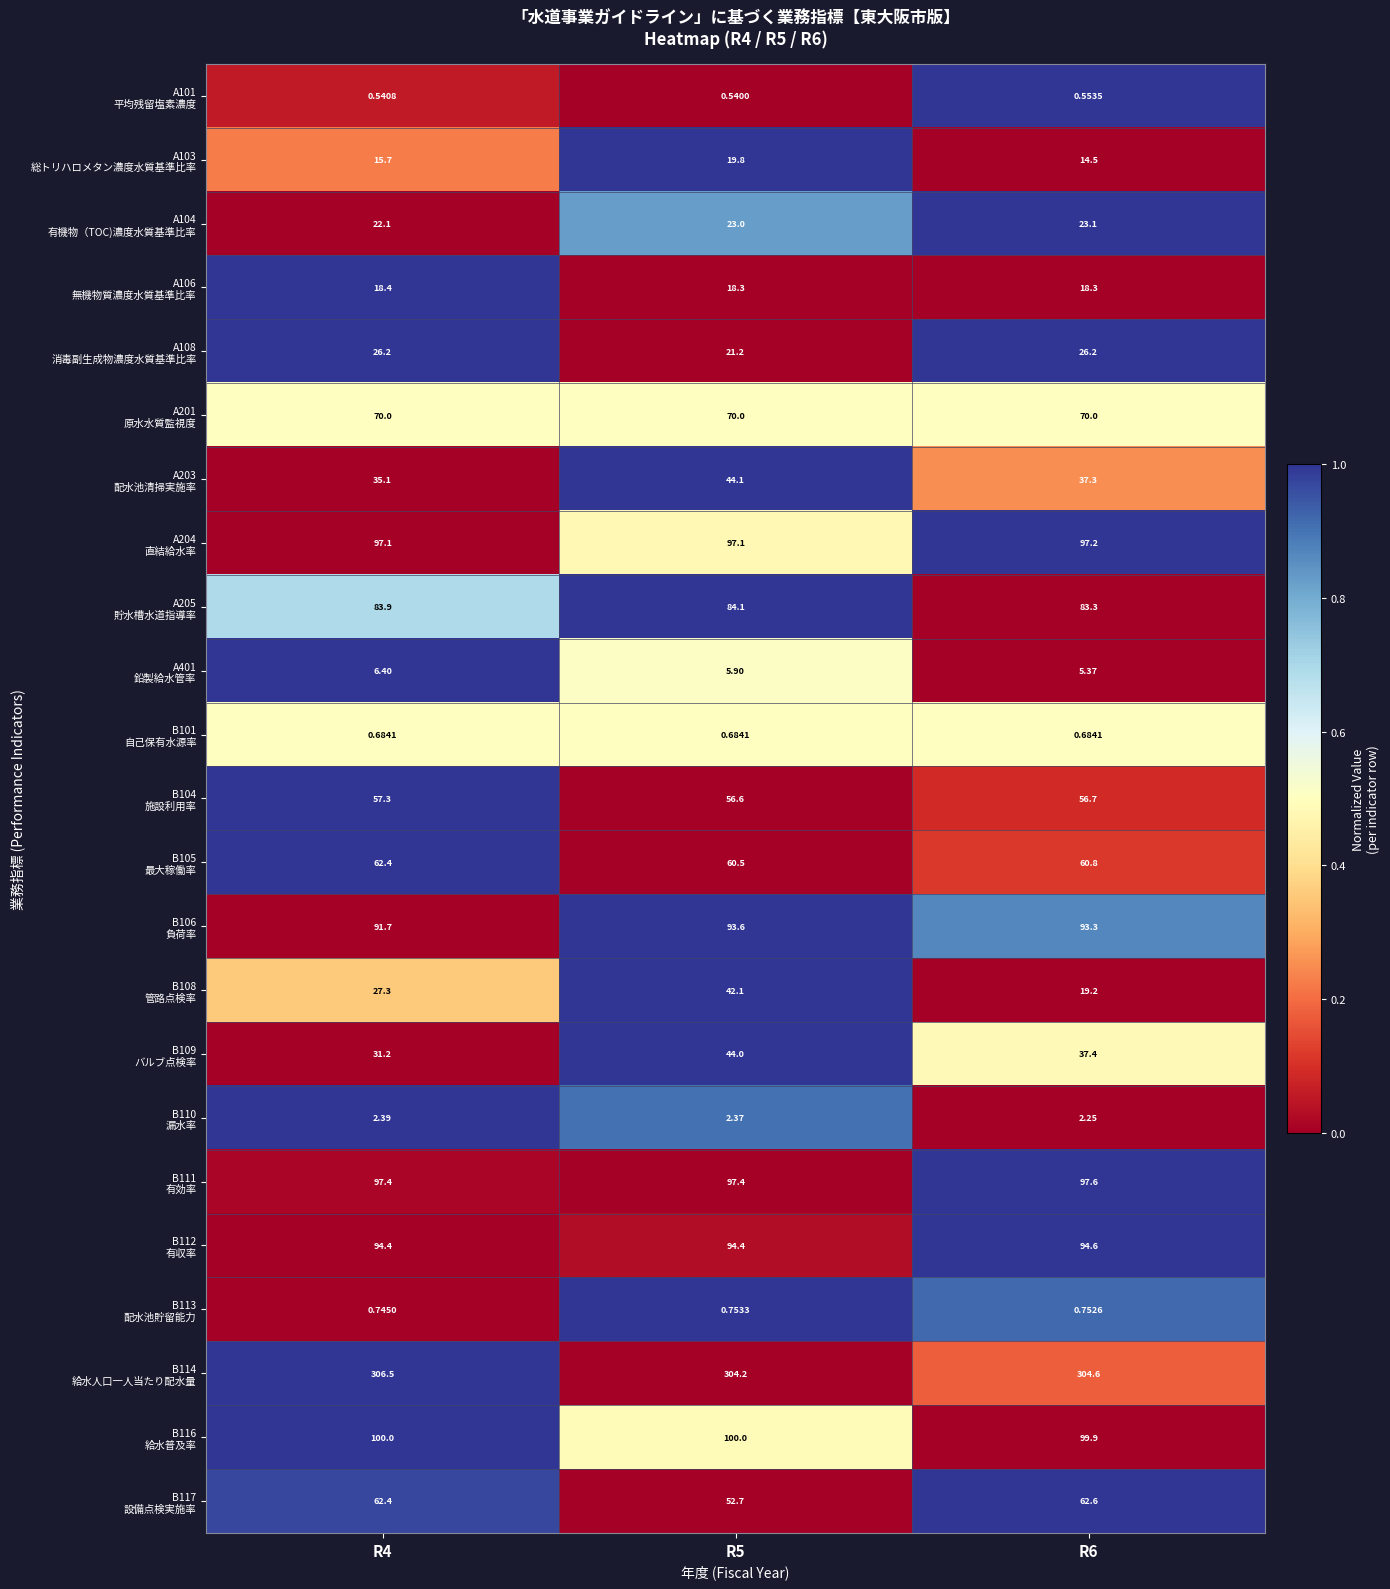

What is the maximum value shown in the chart?

306.5